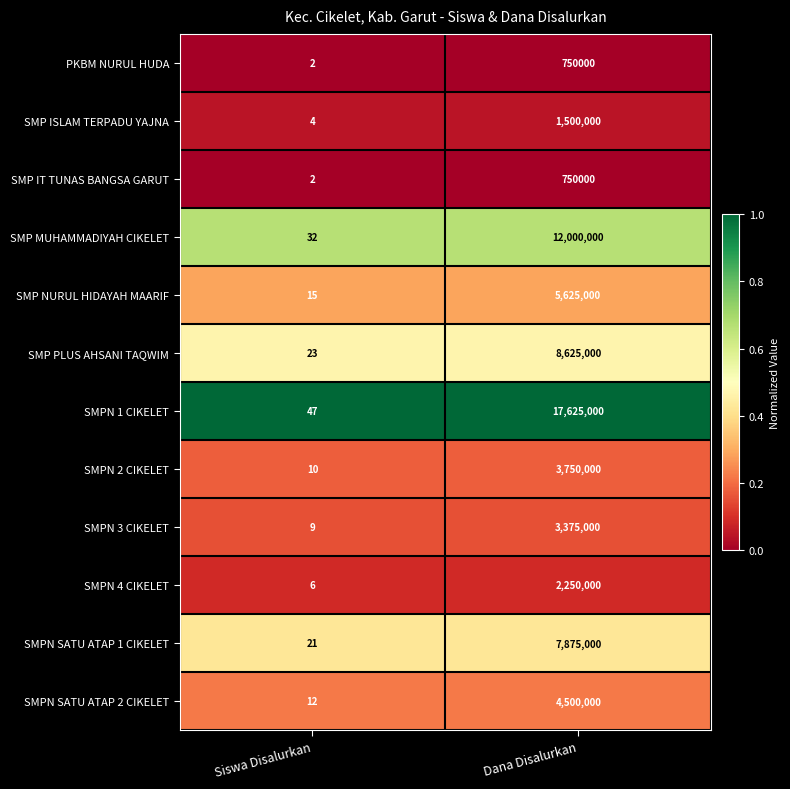

Which series has the widest spread of values?

SMPN 1 CIKELET